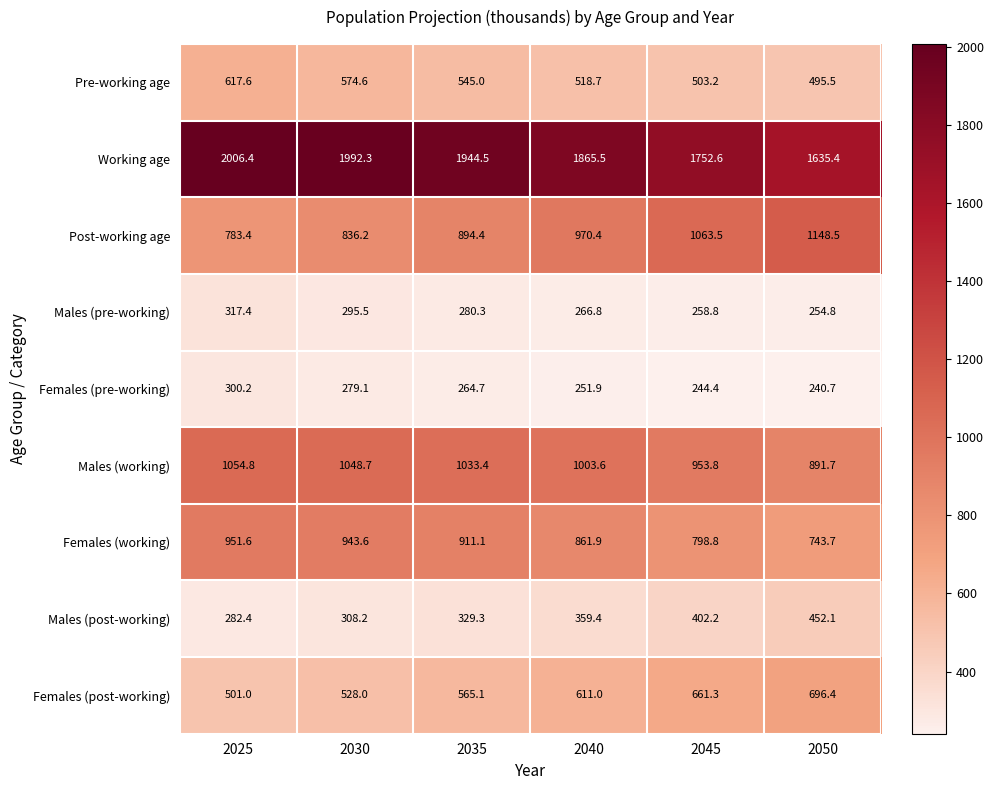

Between 2030 and 2050, which series saw the biggest shift?

Working age